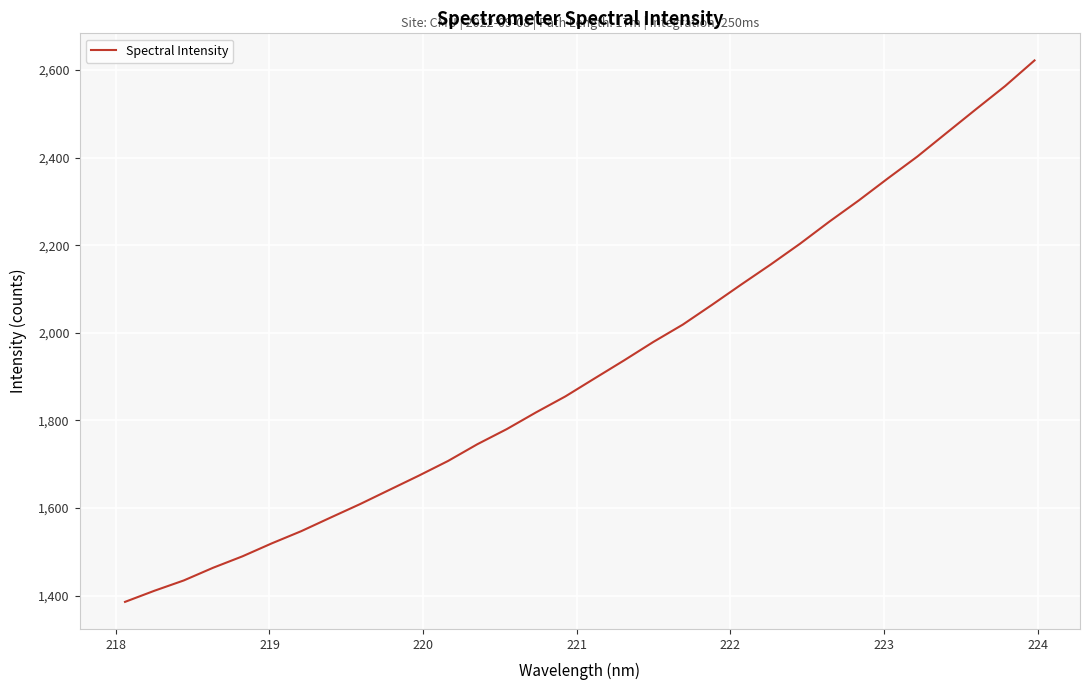

What is the difference between the maximum and minimum values?

1236.3